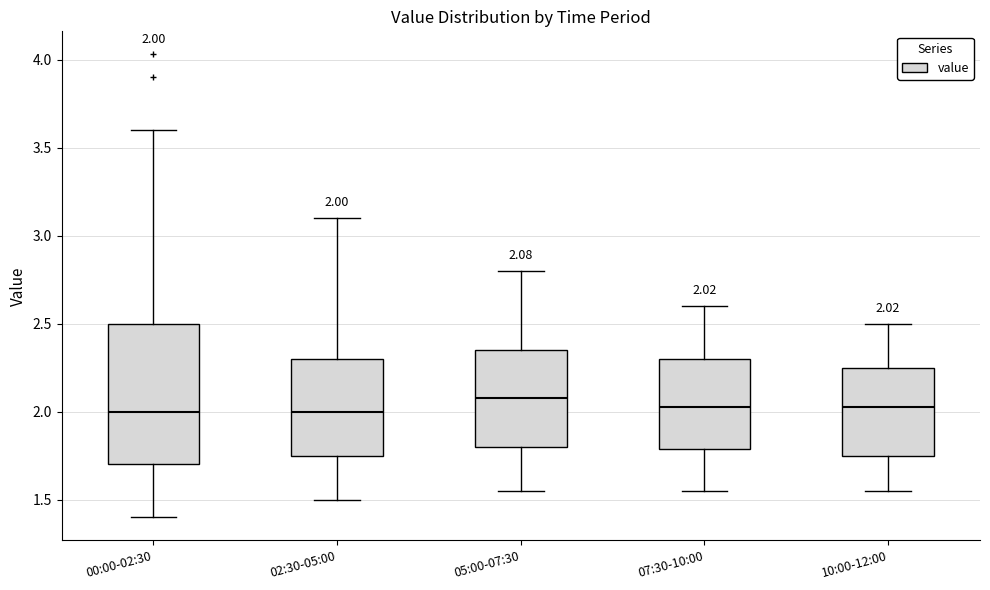

Comparing the boxes themselves (not the whiskers), which one is the tallest?

00:00-02:30